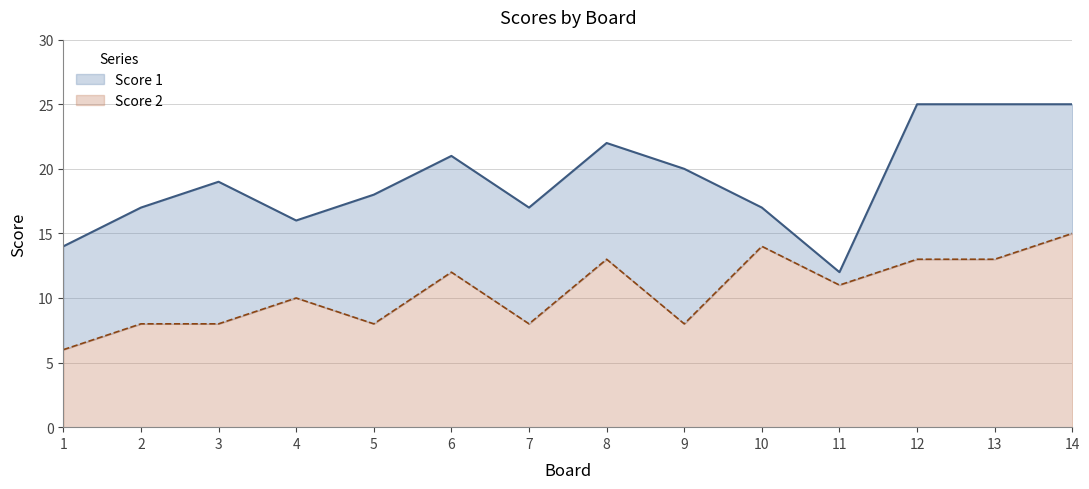

At which category does the chart reach its peak across all series?

12